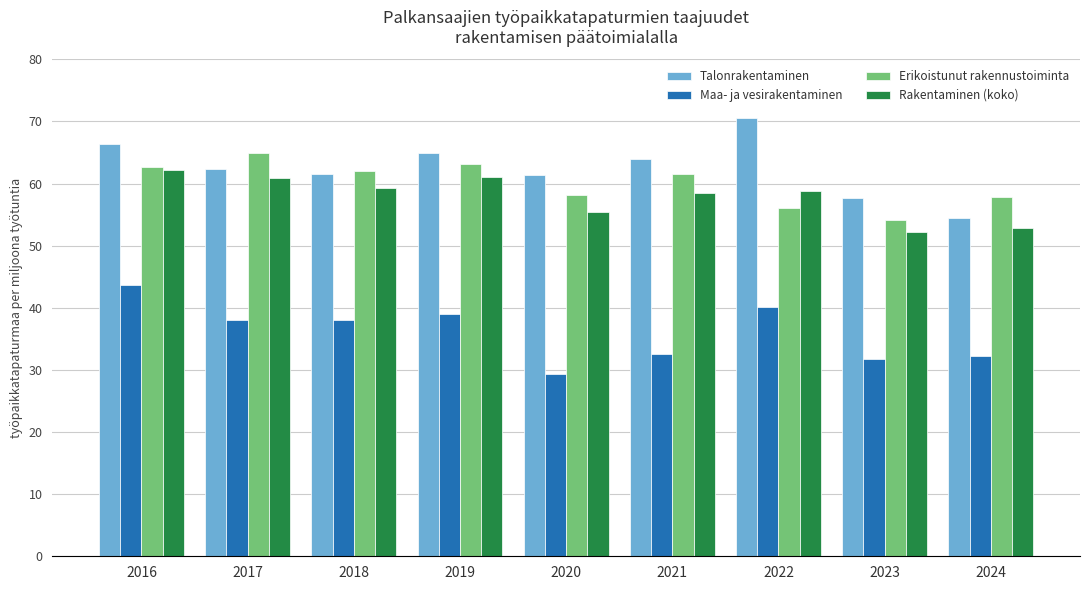

At which label does Maa- ja vesirakentaminen first exceed 38?

2016